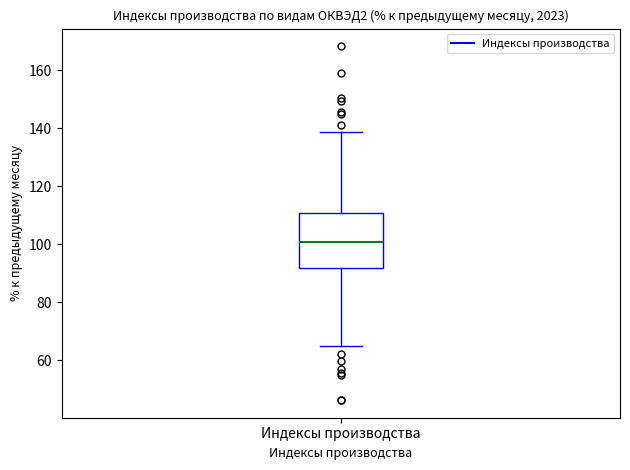

Read this box plot against the y-axis: the position of the median line, the range covered by the box, and the ends of both whiskers. The values are not printed on the chart, so give them approximately, as read against the axis.

median 100, box 92 to 110, whiskers 64 to 138